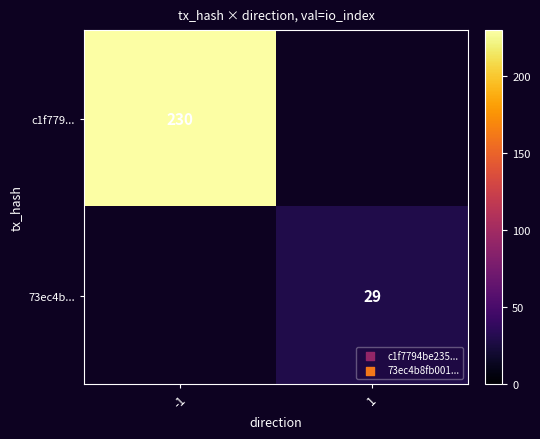

Which category has the highest value across all series?

-1